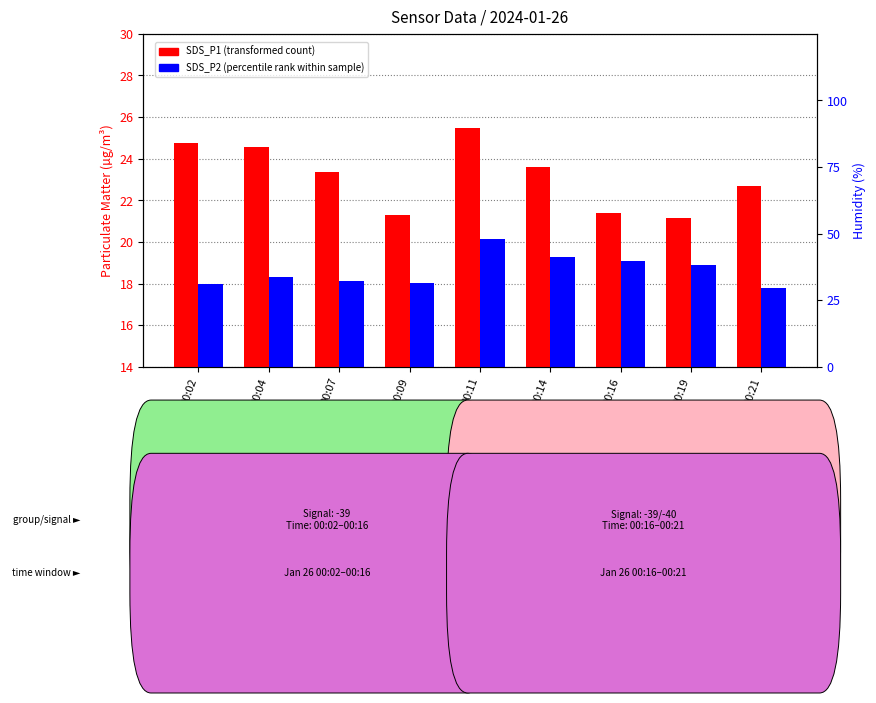

What is the smallest value displayed?

17.8